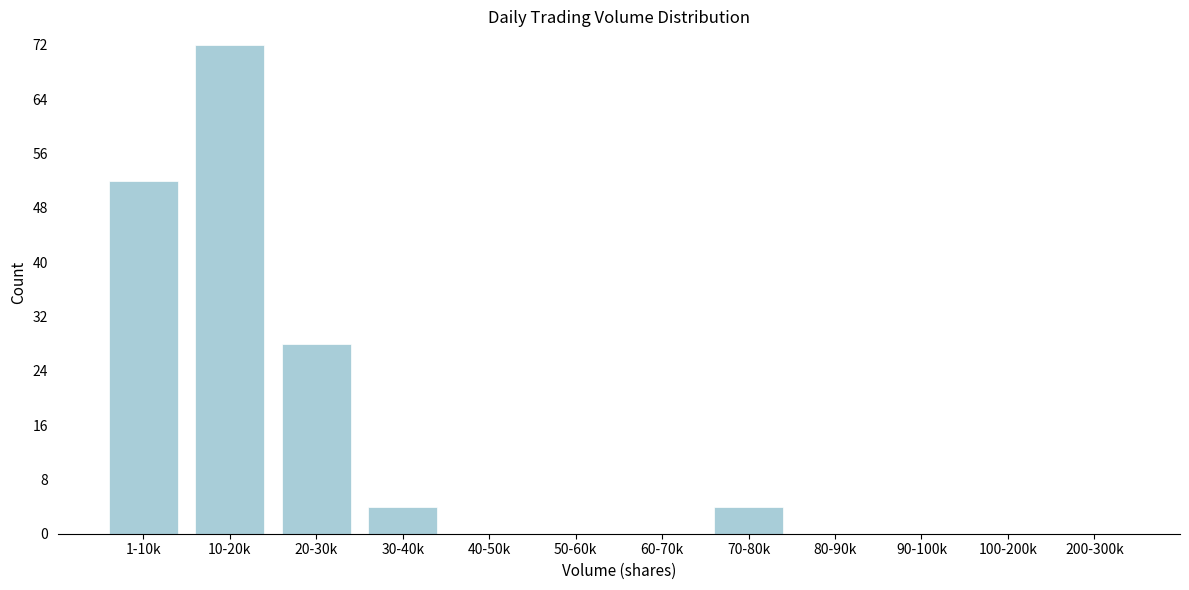

Reading left to right, list all the values displayed in this chart.

1-10k=52	10-20k=72	20-30k=28	30-40k=4	40-50k=0	50-60k=0	60-70k=0	70-80k=4	80-90k=0	90-100k=0	100-200k=0	200-300k=0